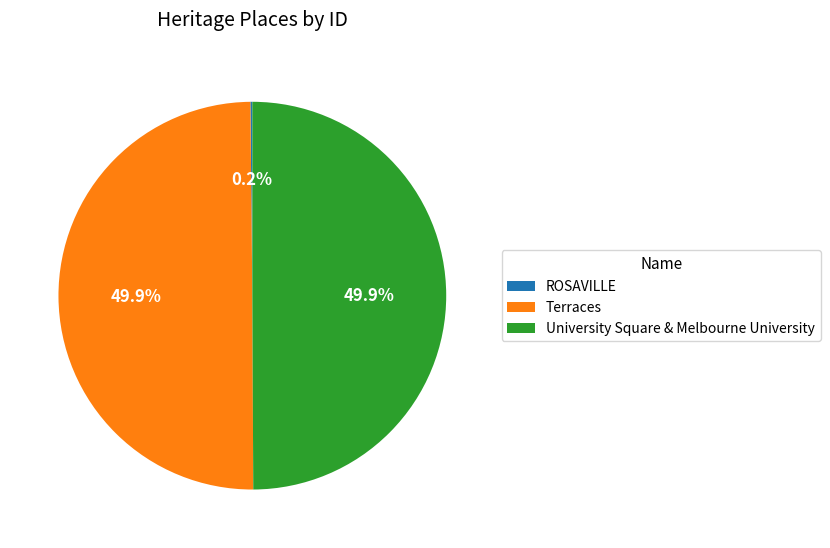

To the nearest percent, what is the difference between the largest and smallest slice percentages?

50%